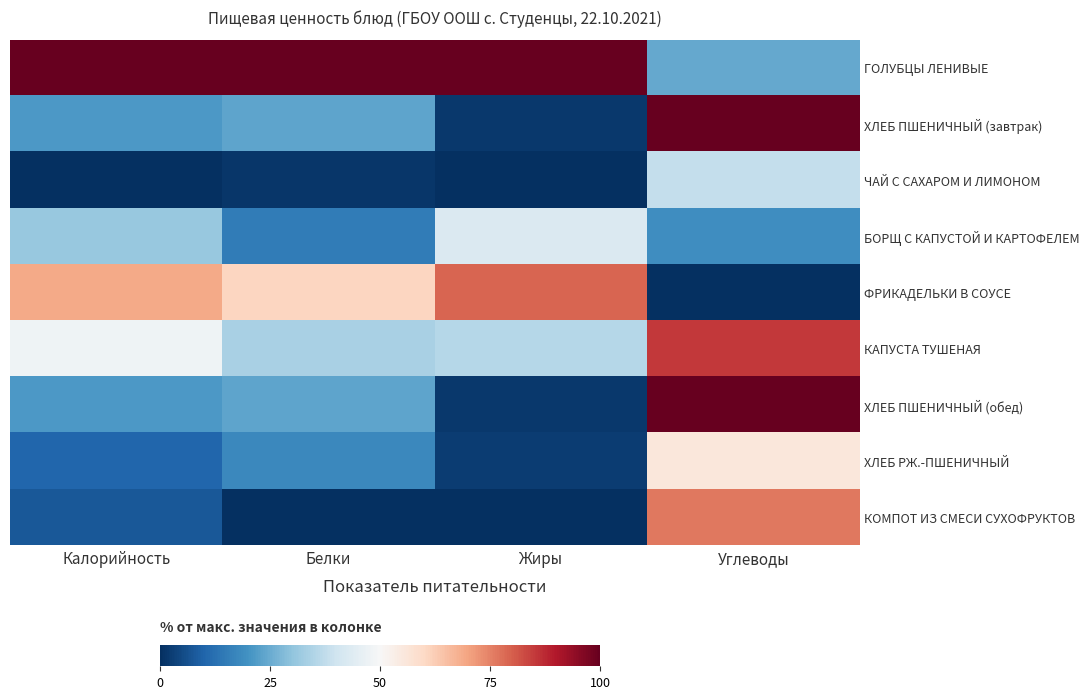

What is the difference between the highest and lowest values at Углеводы?

100.0